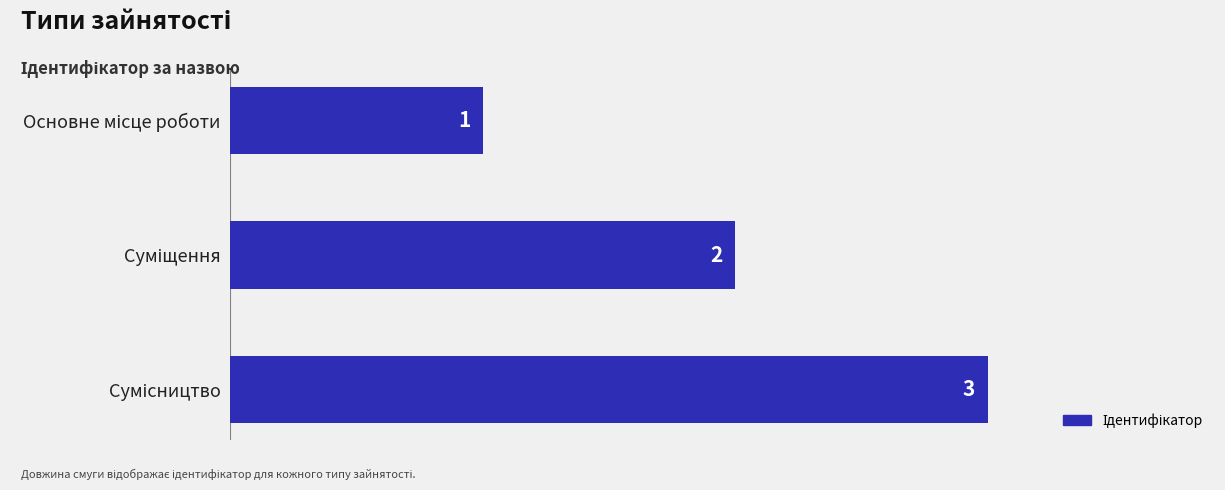

What is the value of the 1st bar from the top?

1